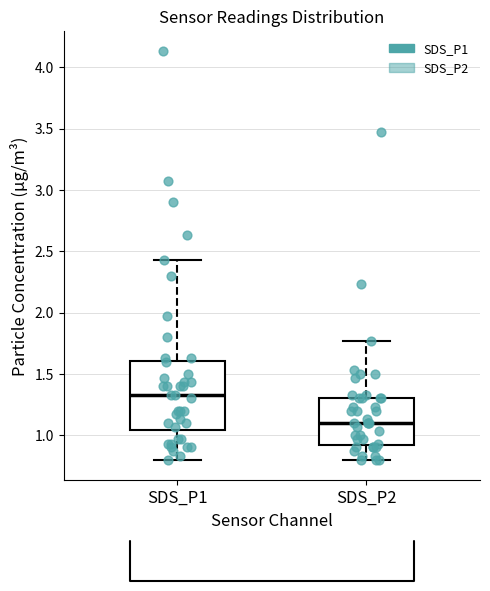

Reading left to right, read every box against the y-axis: the position of its median line, the range the box covers, and the ends of its whiskers. The values are not printed on the chart, so give them approximately, as read against the axis.

SDS_P1: median 1.35, box 1.05 to 1.60, whiskers 0.80 to 2.45
SDS_P2: median 1.10, box 0.90 to 1.30, whiskers 0.80 to 1.75